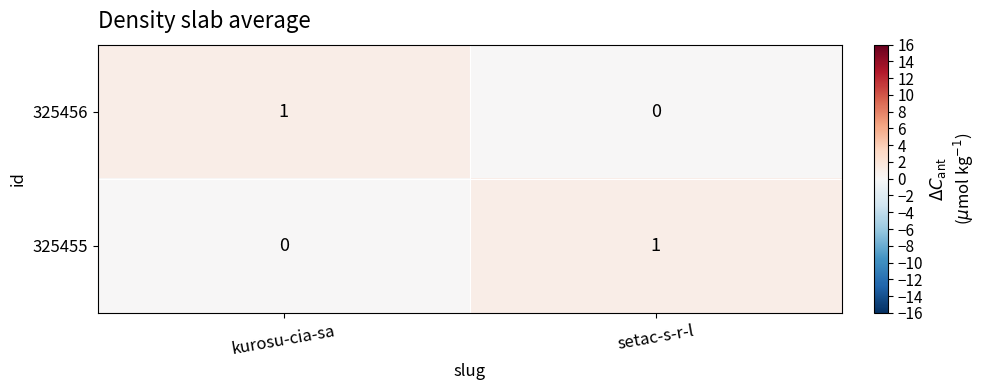

The value of 325456 at kurosu-cia-sa is 1. True or false?

True